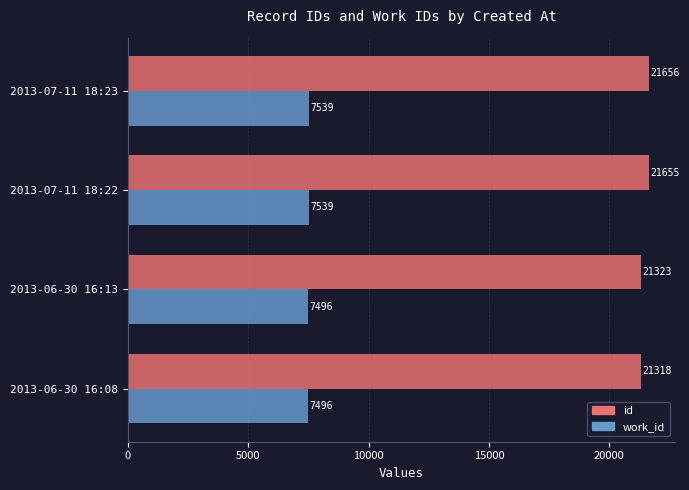

The value of id at 2013-06-30 16:08 is 9159. True or false?

False